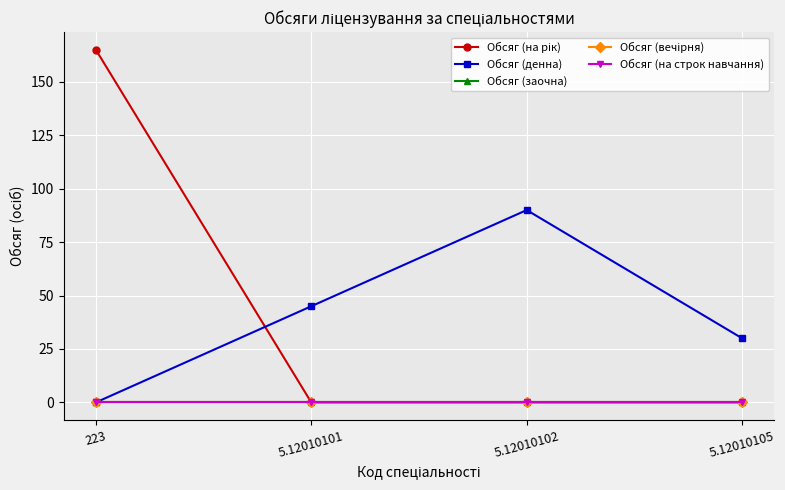

Is this an area chart (filled region under the line)?

No